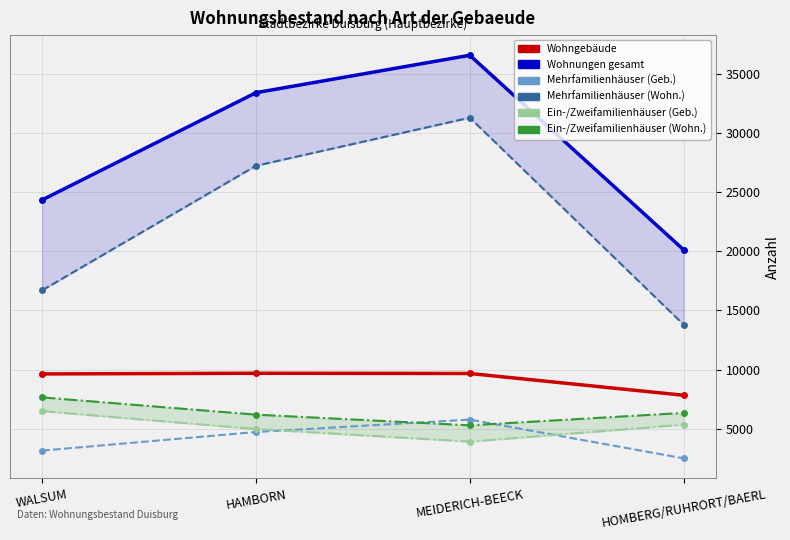

What is the sum of all Wohngebaeude values?

36805